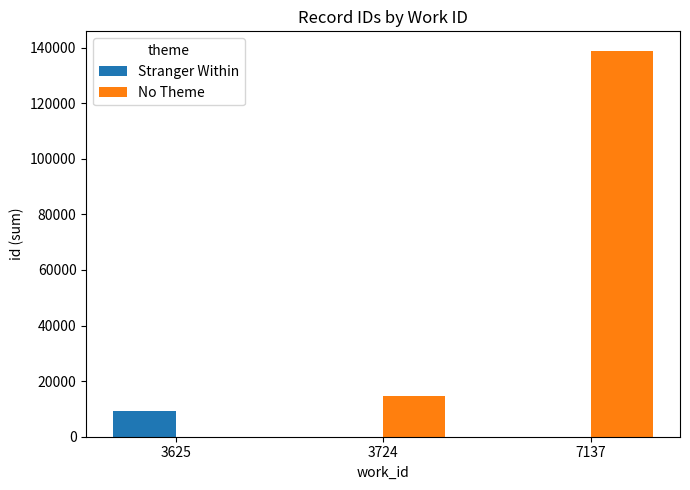

Which series changed the most between 3724 and 7137?

No Theme